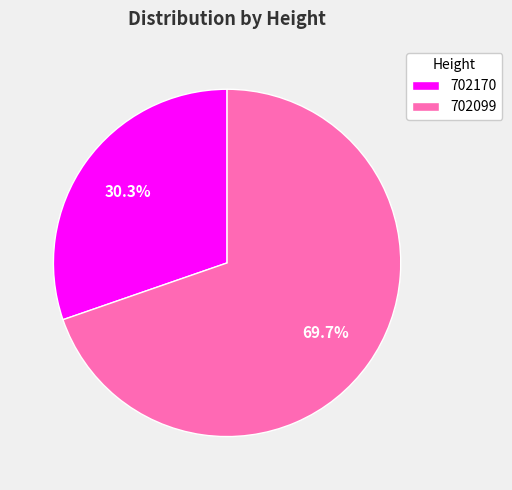

The 702099 slice represents 85% of the pie. True or false?

False